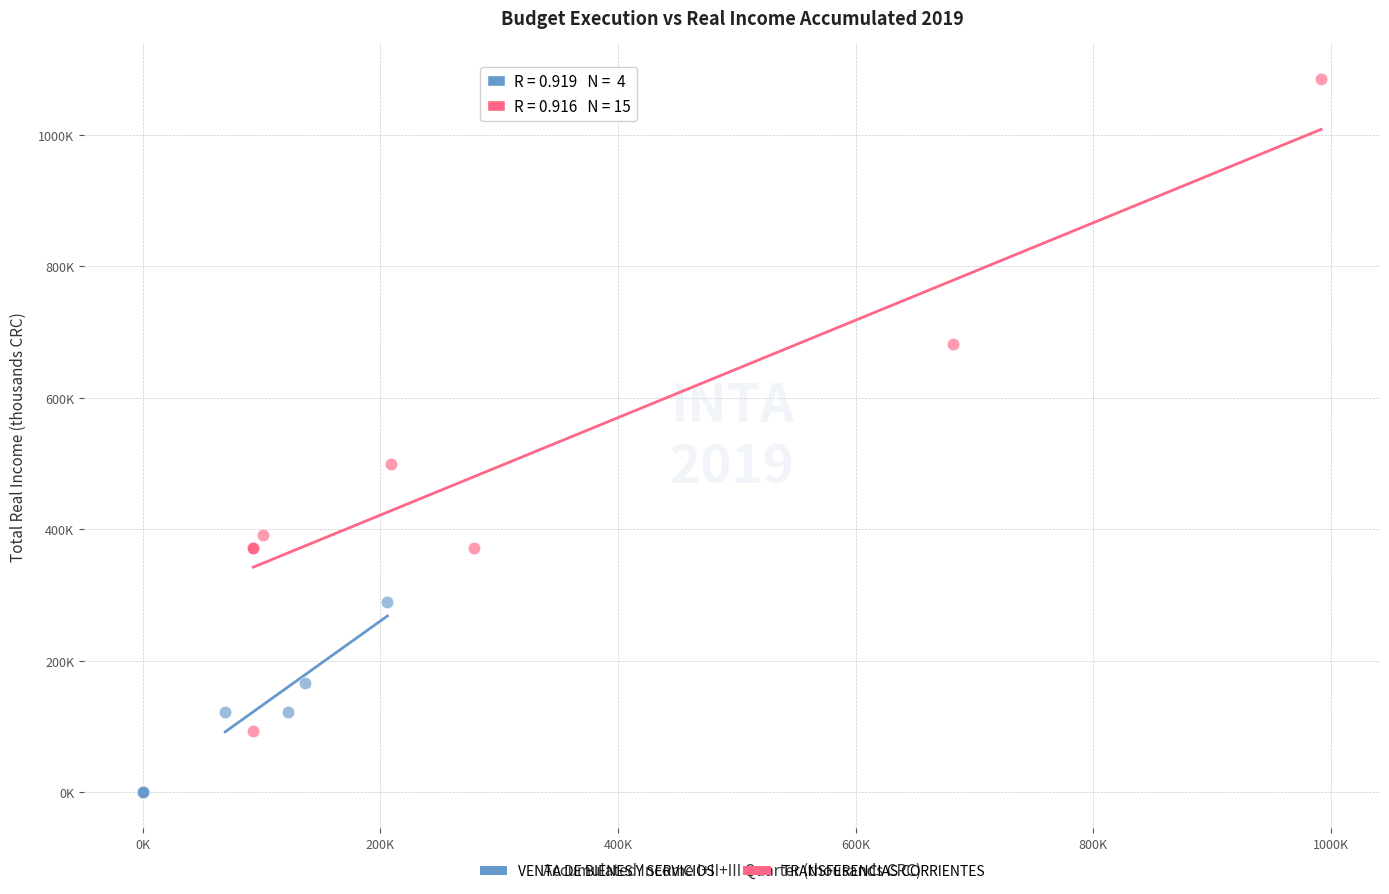

Which series contains the lowest Y value?

VENTA DE BIENES Y SERVICIOS